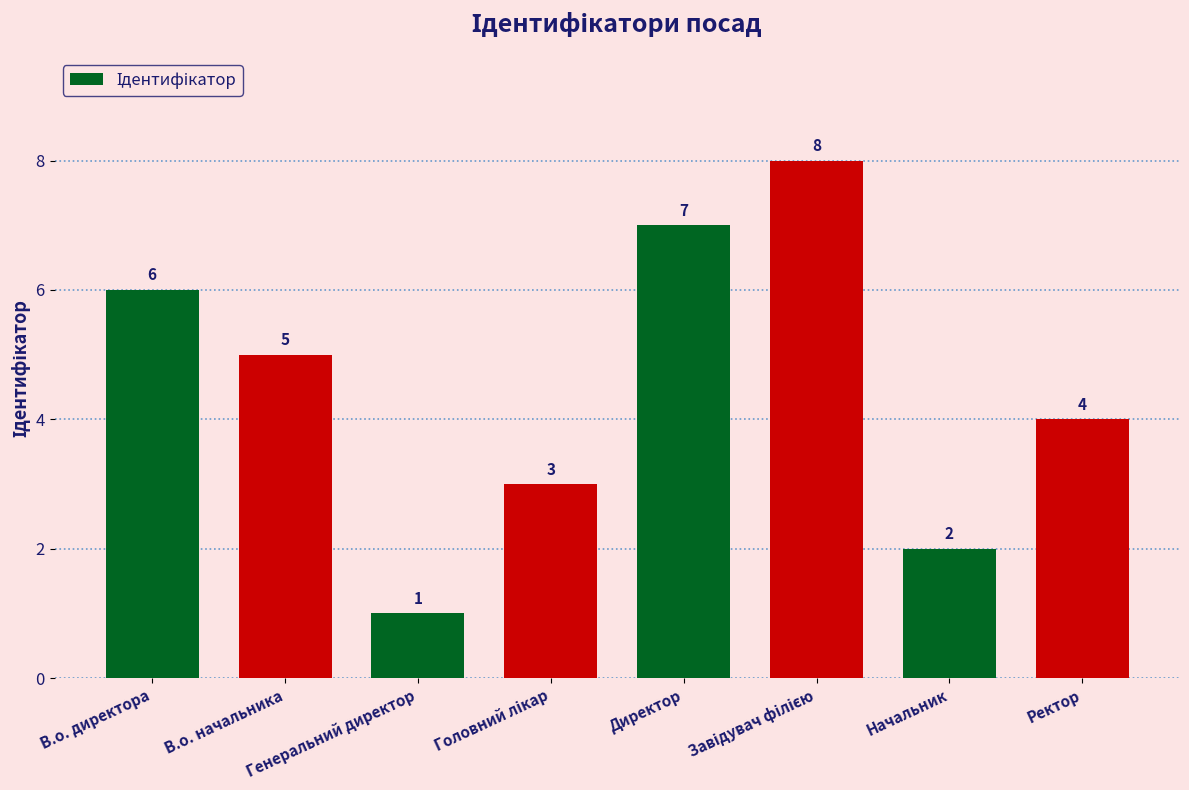

The value at В.о. начальника is 2. True or false?

False